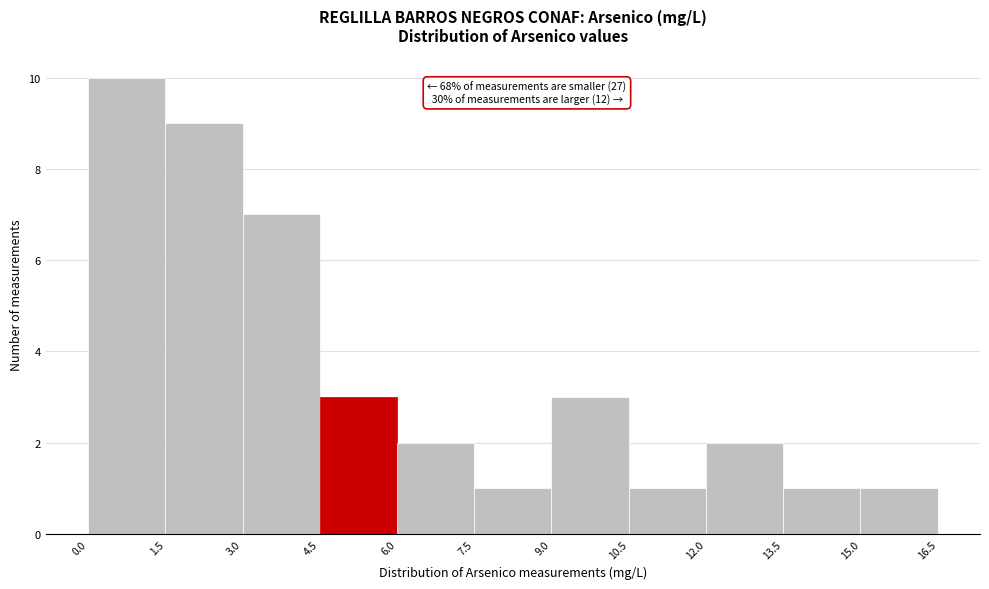

Which range on the x-axis has the tallest bar?

0.0 to 1.5